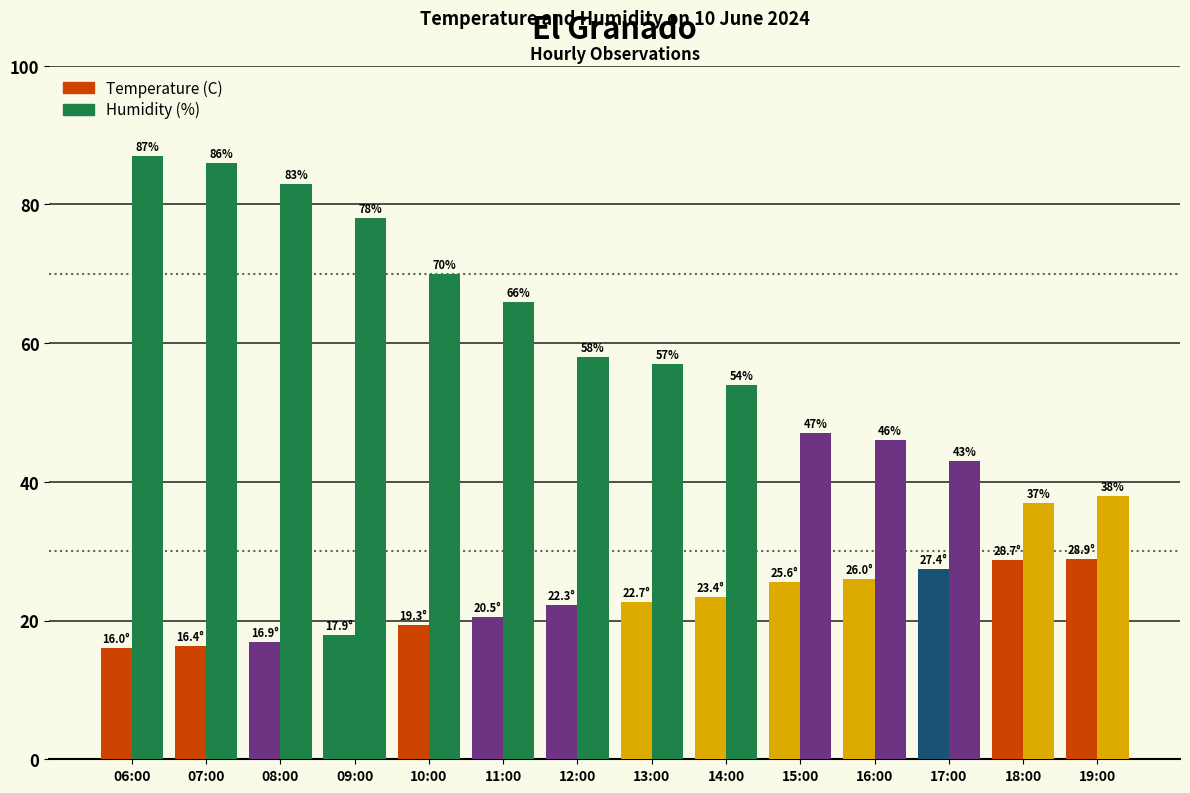

Between 12:00 and 19:00, which is larger?

19:00